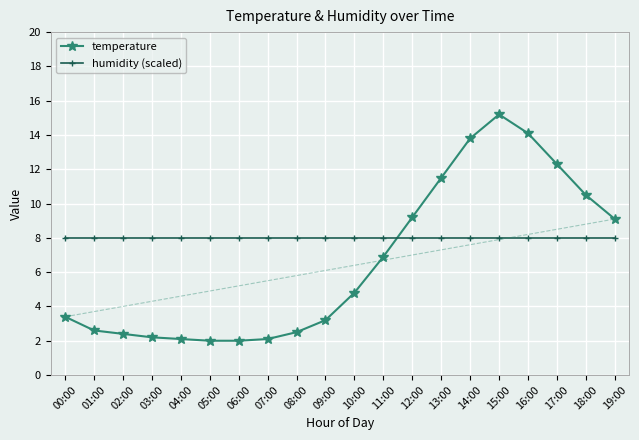

Is the value of temperature at 07:00 greater than the value of humidity (scaled) at 04:00?

No